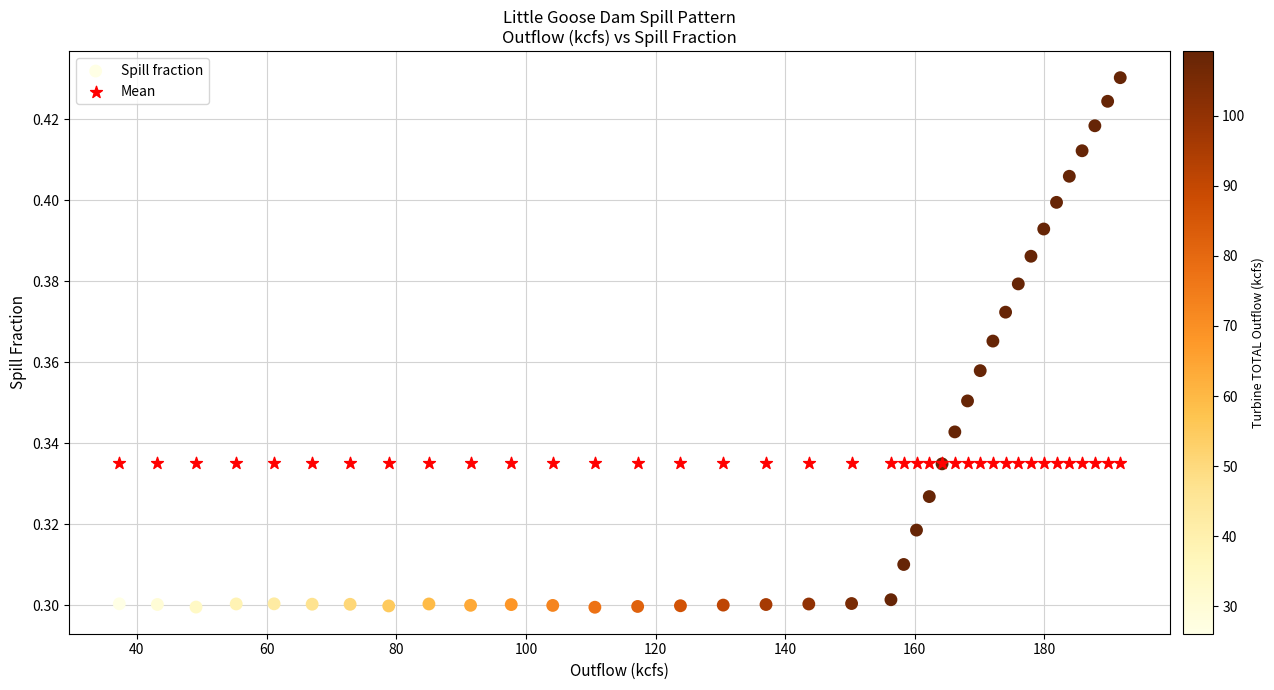

Which series contains the lowest Y value?

Spill fraction